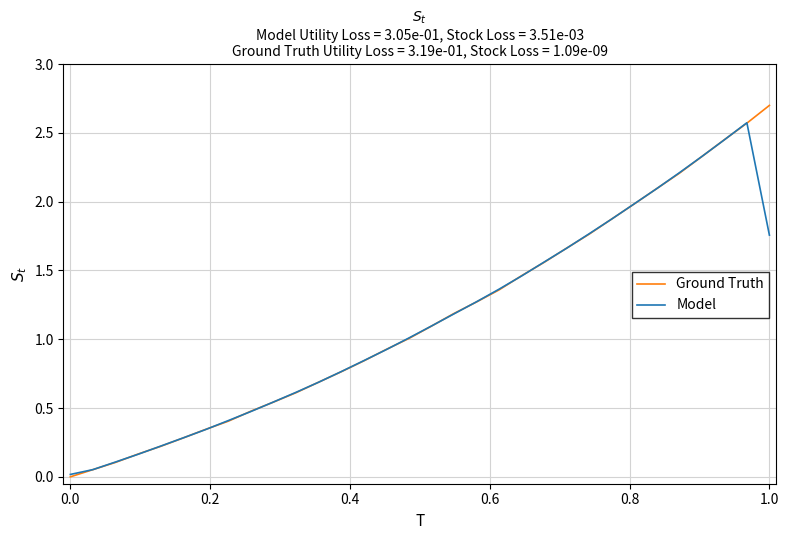

Which series has the widest spread of values?

Ground Truth